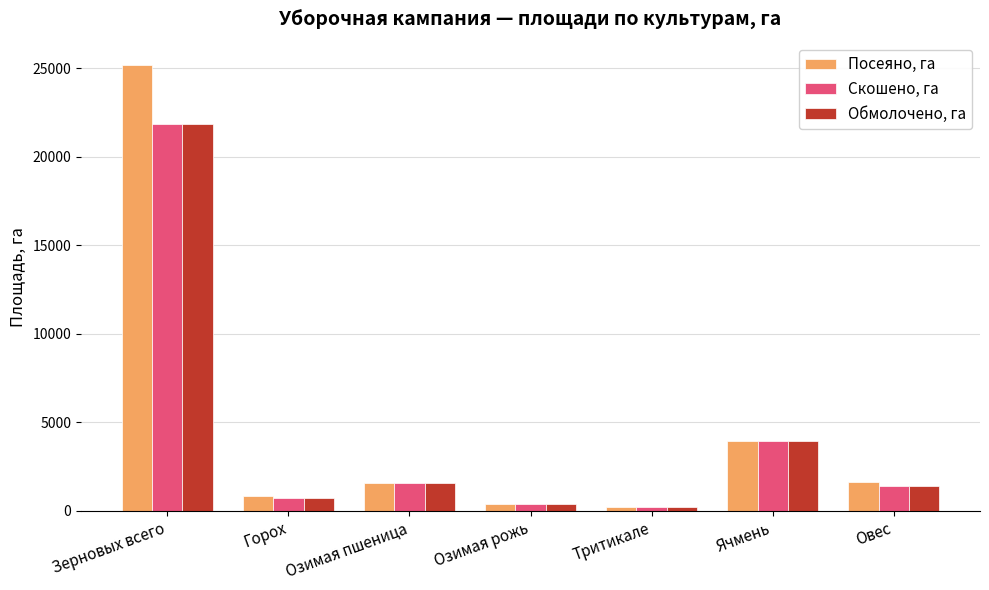

At which label is Посеяно, га closest to 12680?

Ячмень